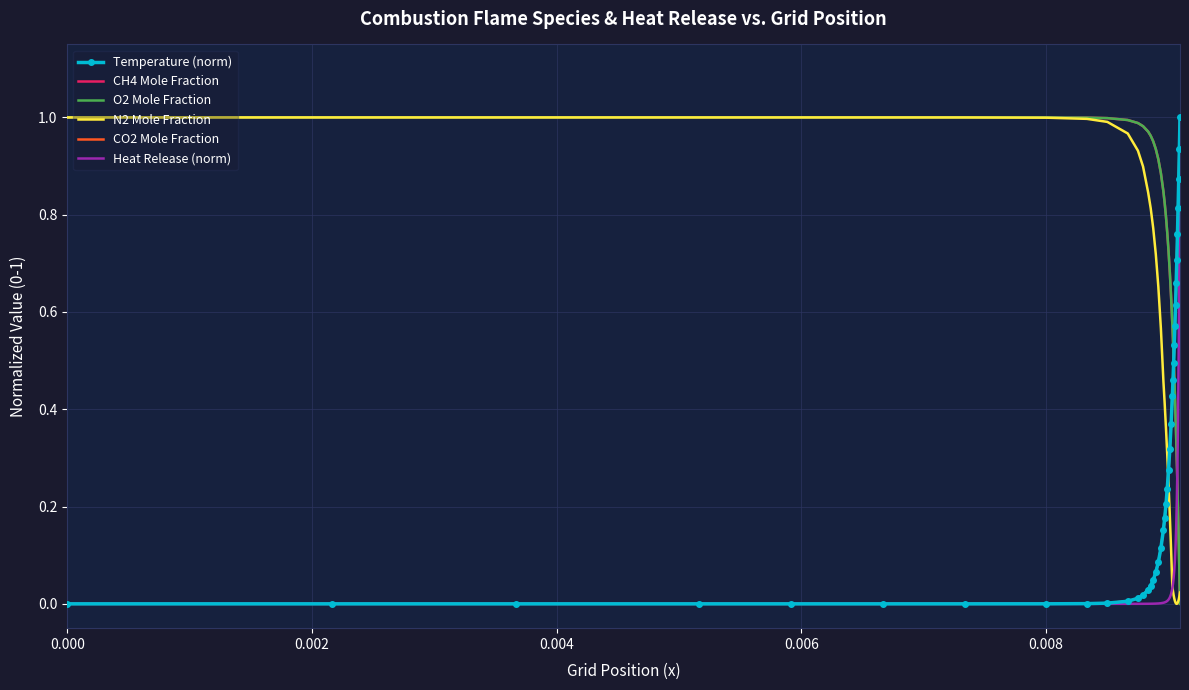

True or false: Temperature (norm) and CH4 Mole Fraction intersect in this chart.

True